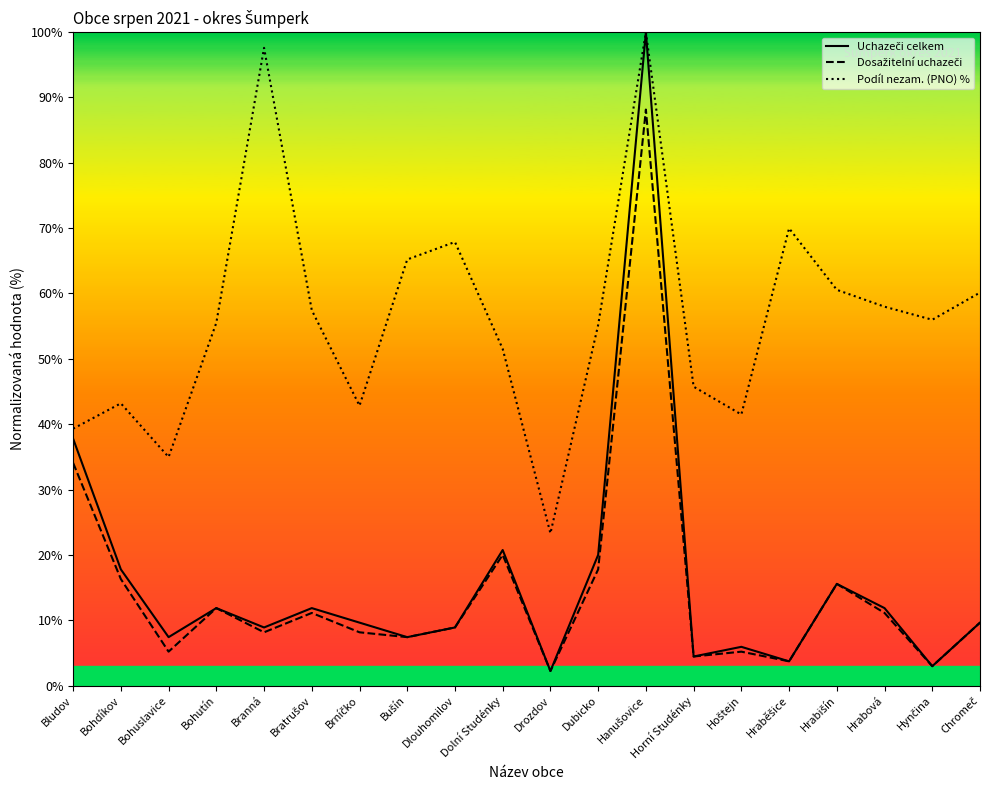

How many lines are shown in the chart?

3